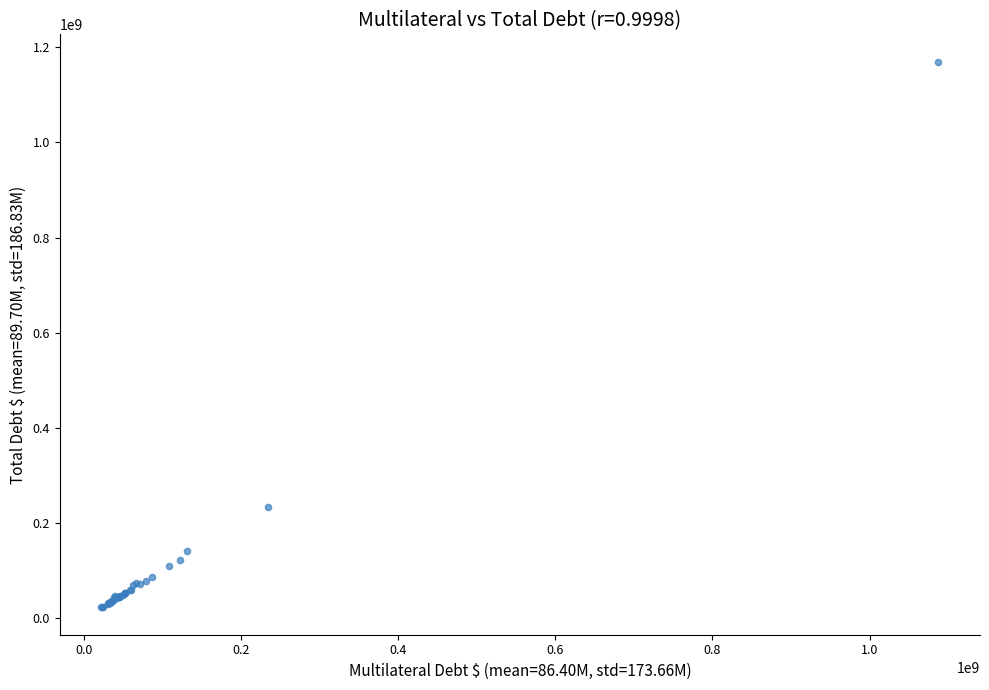

What Y value in the scatter plot is closest to 596246456?

234416052.2